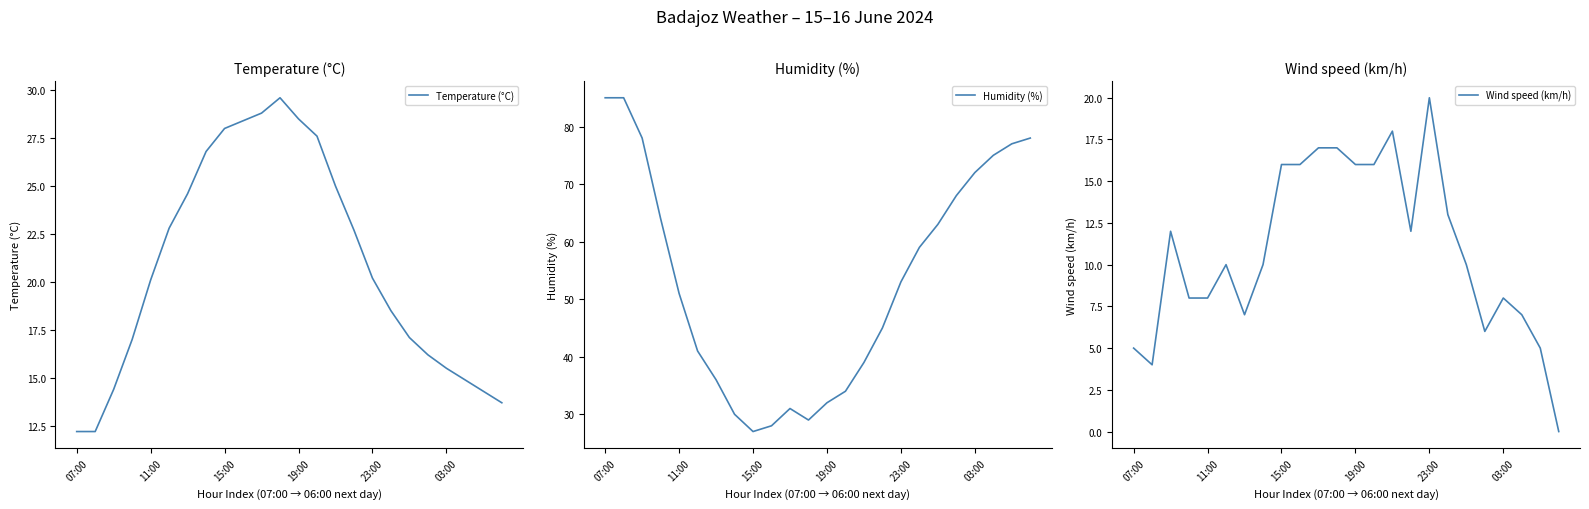

True or false: Temperature (°C) and Wind speed (km/h) cross at least once.

False